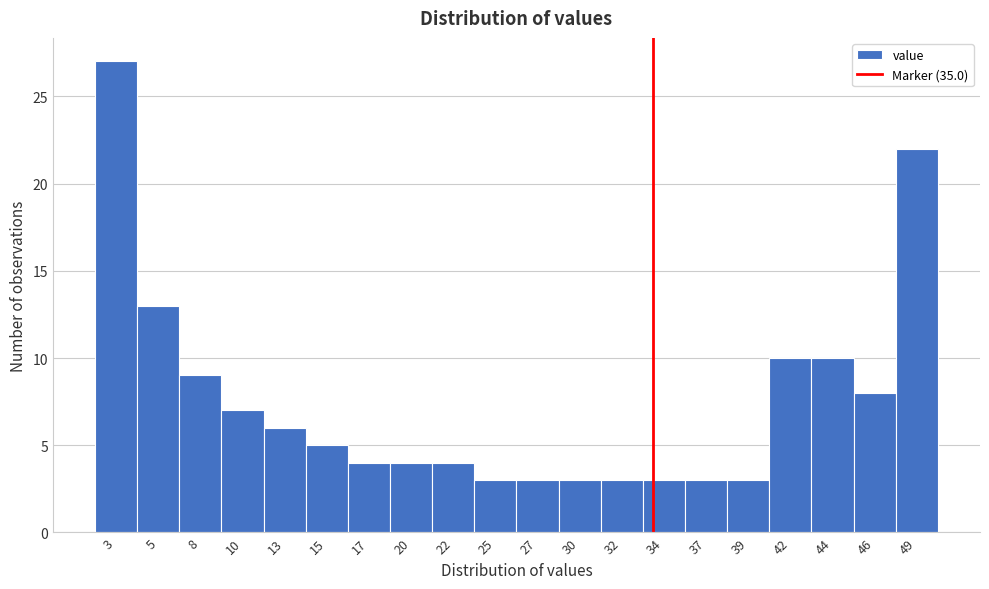

Reading right to left, list all the values displayed in this chart.

22	8	10	10	3	3	3	3	3	3	3	4	4	4	5	6	7	9	13	27